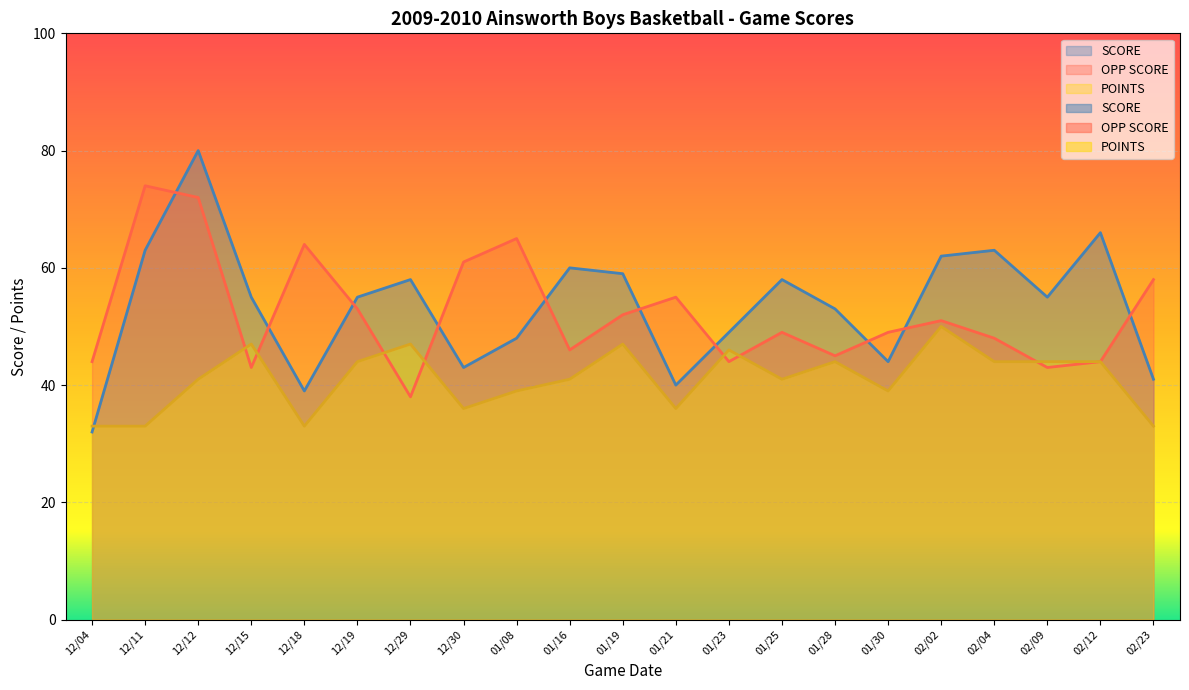

At how many categories does at least one series exceed 52?

18